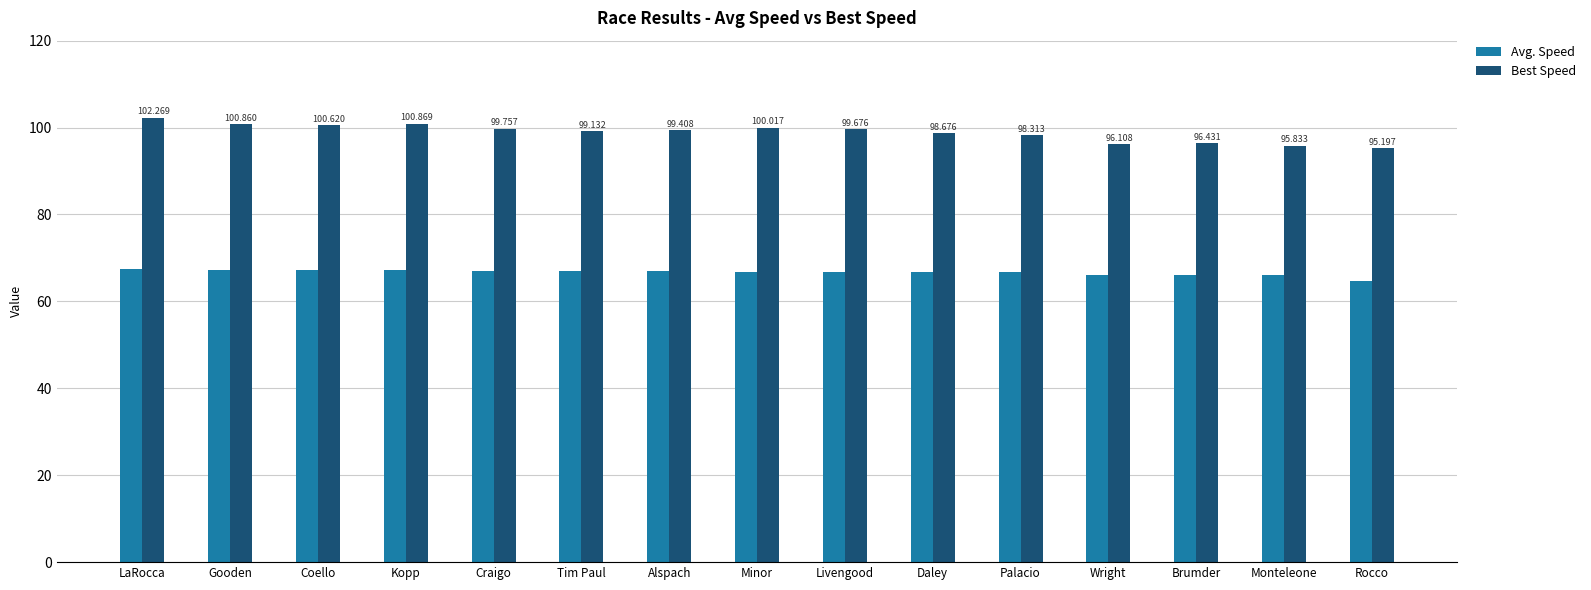

Reading left to right, extract all data points from this chart.

Avg. Speed: LaRocca=67.4	Gooden=67.3	Coello=67.2	Kopp=67.2	Craigo=67.0	Tim Paul=67.0	Alspach=66.9	Minor=66.9	Livengood=66.8	Daley=66.7	Palacio=66.7	Wright=66.1	Brumder=66.1	Monteleone=66.0	Rocco=64.7
Best Speed: LaRocca=102.3	Gooden=100.9	Coello=100.6	Kopp=100.9	Craigo=99.8	Tim Paul=99.1	Alspach=99.4	Minor=100.0	Livengood=99.7	Daley=98.7	Palacio=98.3	Wright=96.1	Brumder=96.4	Monteleone=95.8	Rocco=95.2